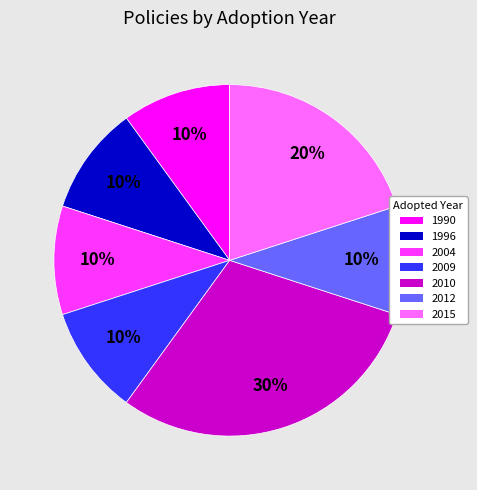

To the nearest percent, what percentage of the pie is 1990?

10%